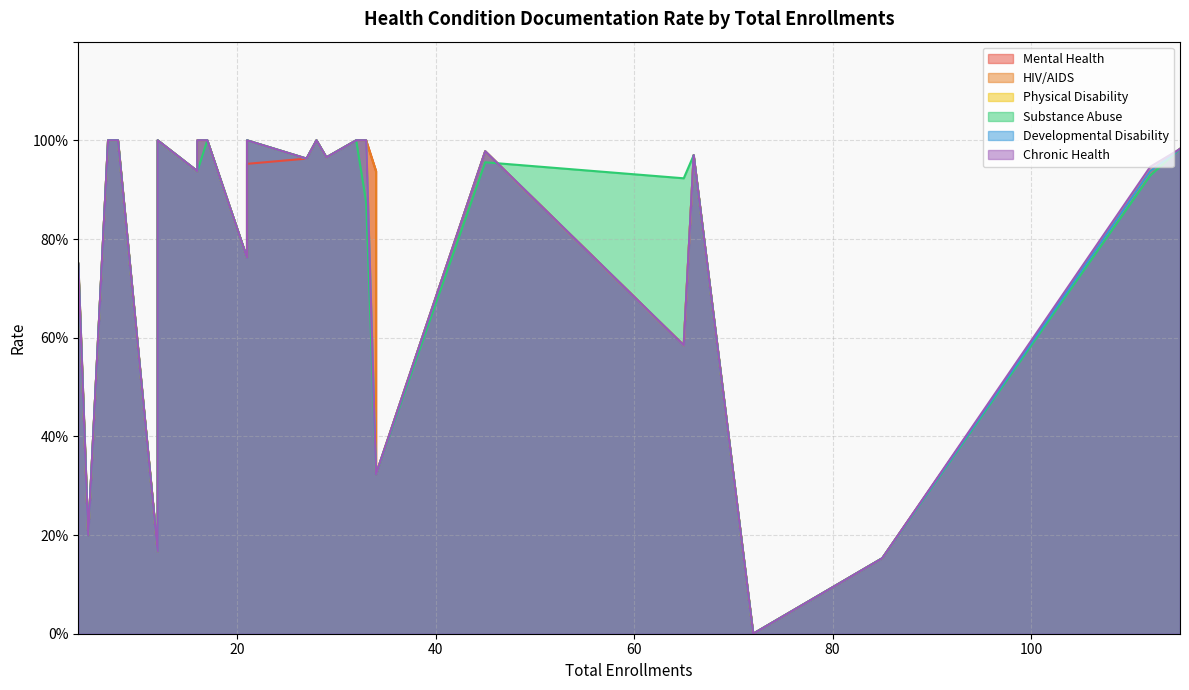

True or false: HIV/AIDS has a value of 0.5 at 33.

False